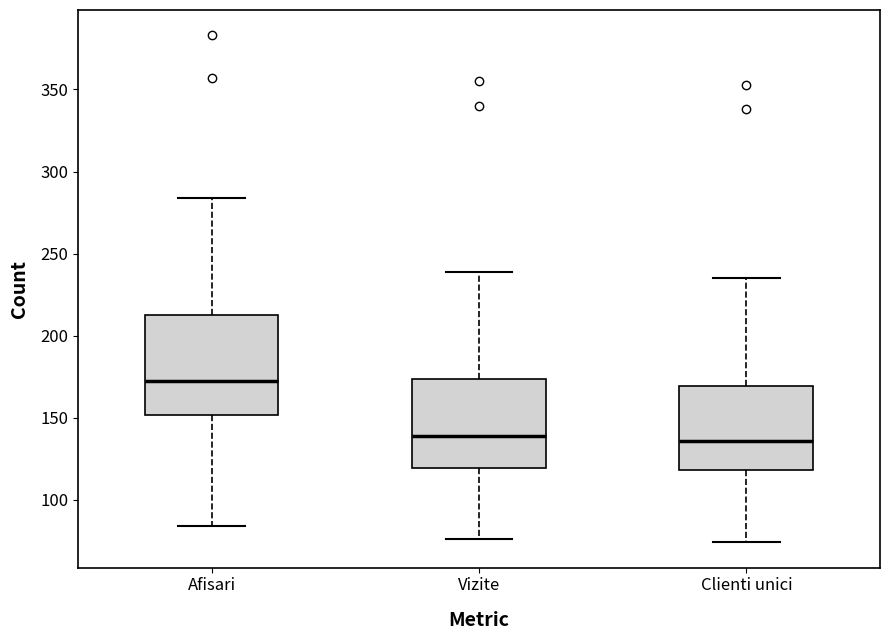

Reading left to right, read every box against the y-axis: the position of its median line, the range the box covers, and the ends of its whiskers. The values are not printed on the chart, so give them approximately, as read against the axis.

Afisari: median 175, box 150 to 215, whiskers 85 to 285
Vizite: median 140, box 120 to 175, whiskers 75 to 240
Clienti unici: median 135, box 120 to 170, whiskers 75 to 235